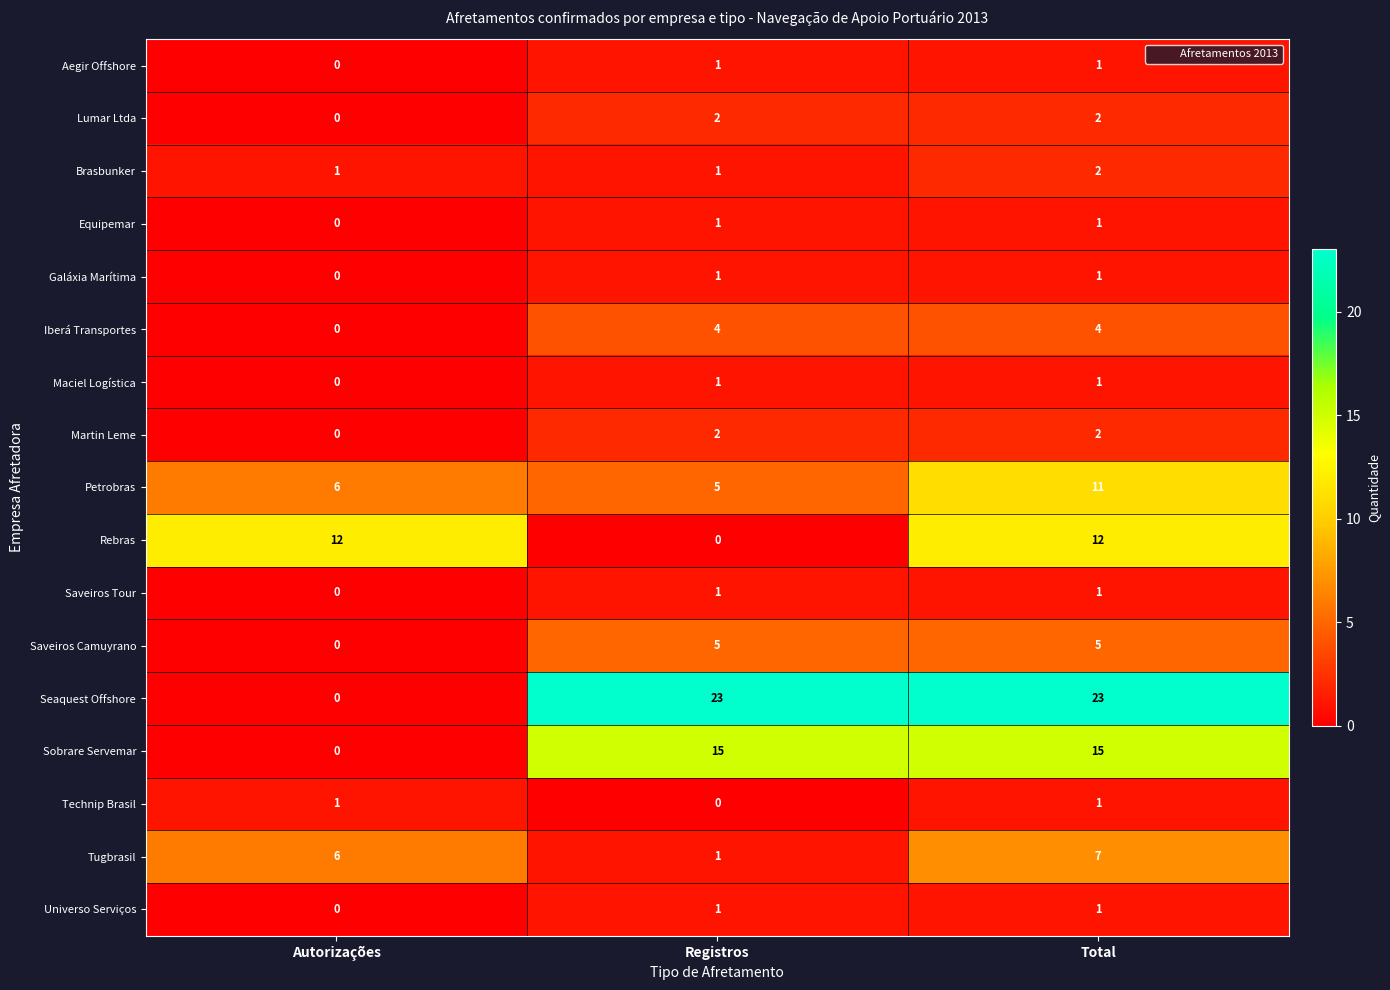

What is the sum of the Brasbunker values at Total and Registros?

3